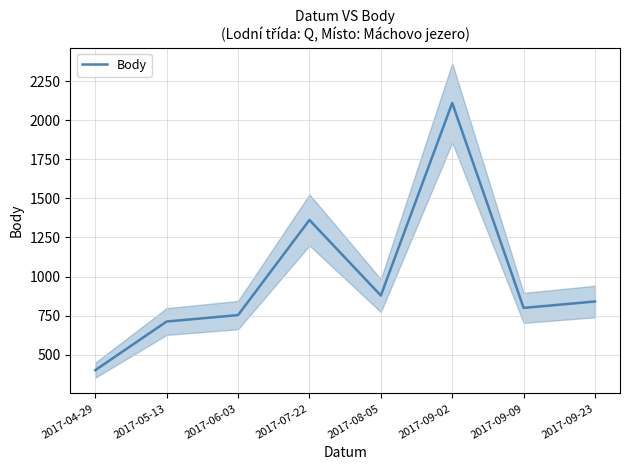

Where is the first local minimum?

2017-08-05